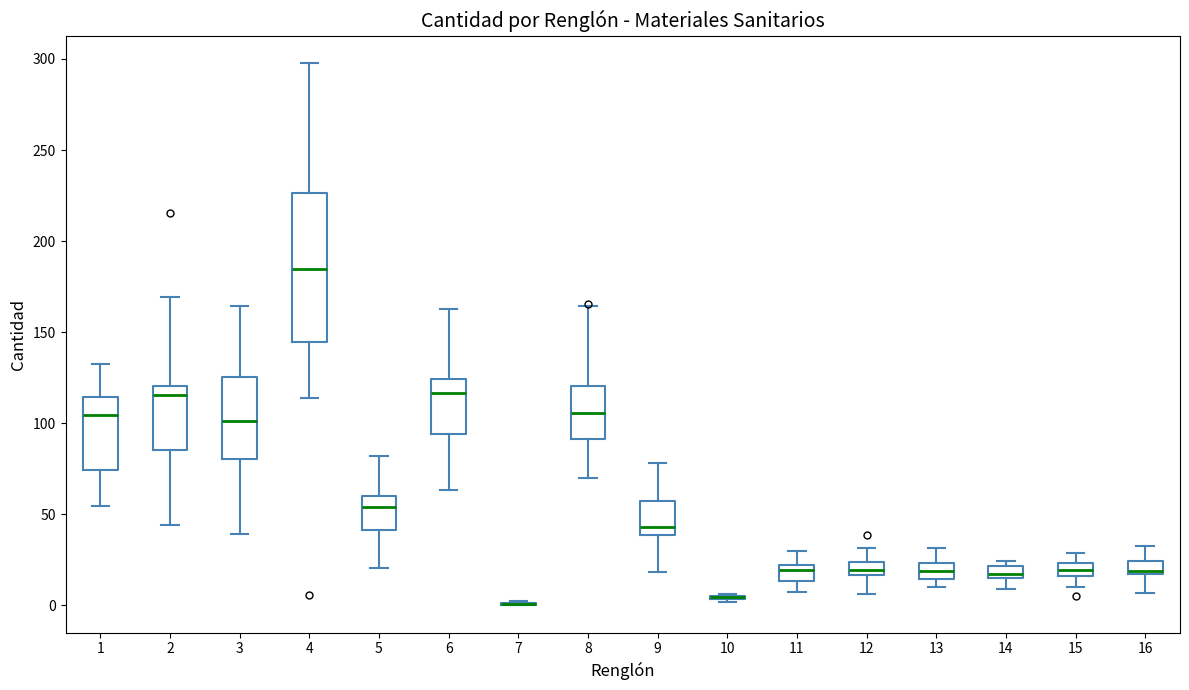

Comparing the boxes themselves (not the whiskers), which one is the tallest?

4